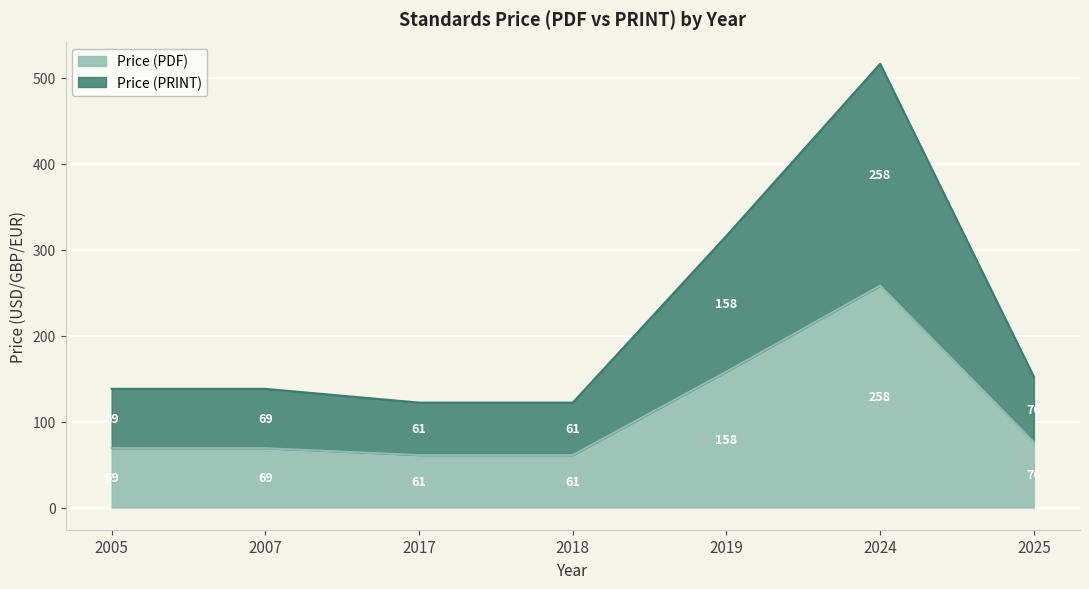

What are all the series names shown in the legend?

Price (PDF), Price (PRINT)